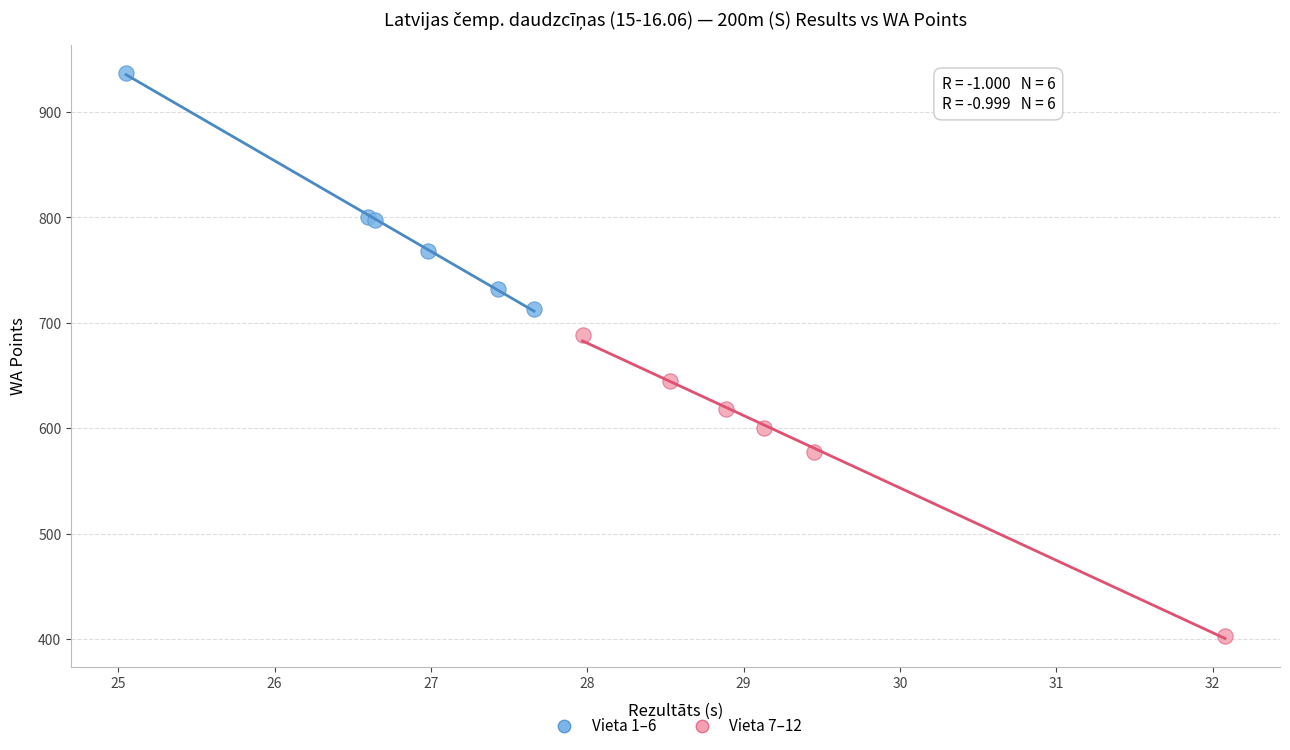

Which series reaches the maximum Y coordinate?

Vieta 1–6